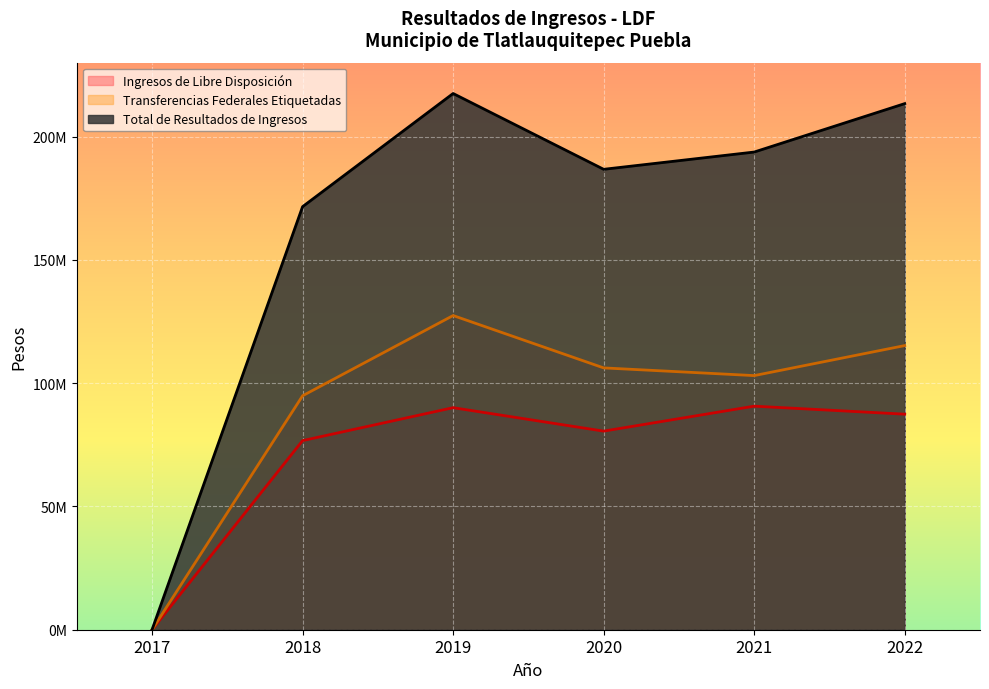

What is the sum of the Ingresos de Libre Disposición values at 2020 and 2017?

80551014.1